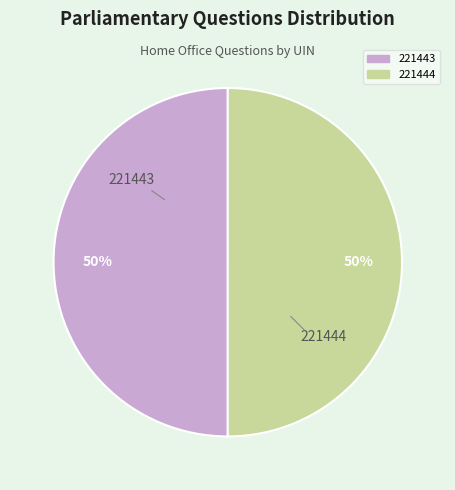

Is the sum of 221443 and 221444 greater than half?

Yes